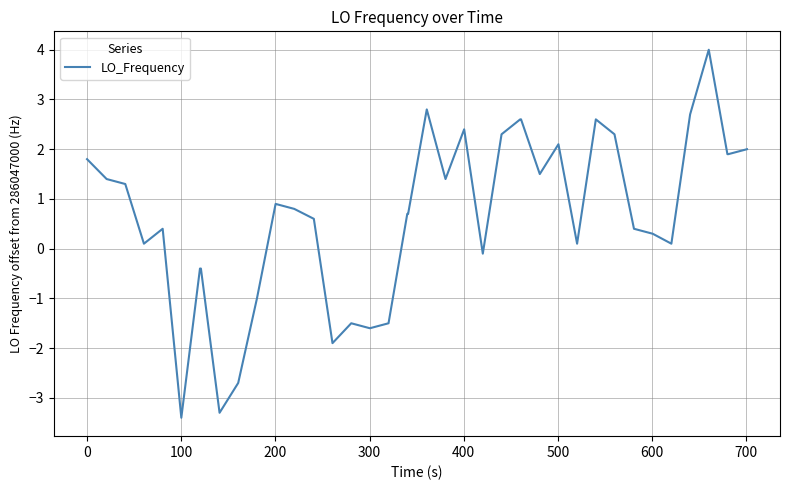

What is the greatest value displayed?

4.0